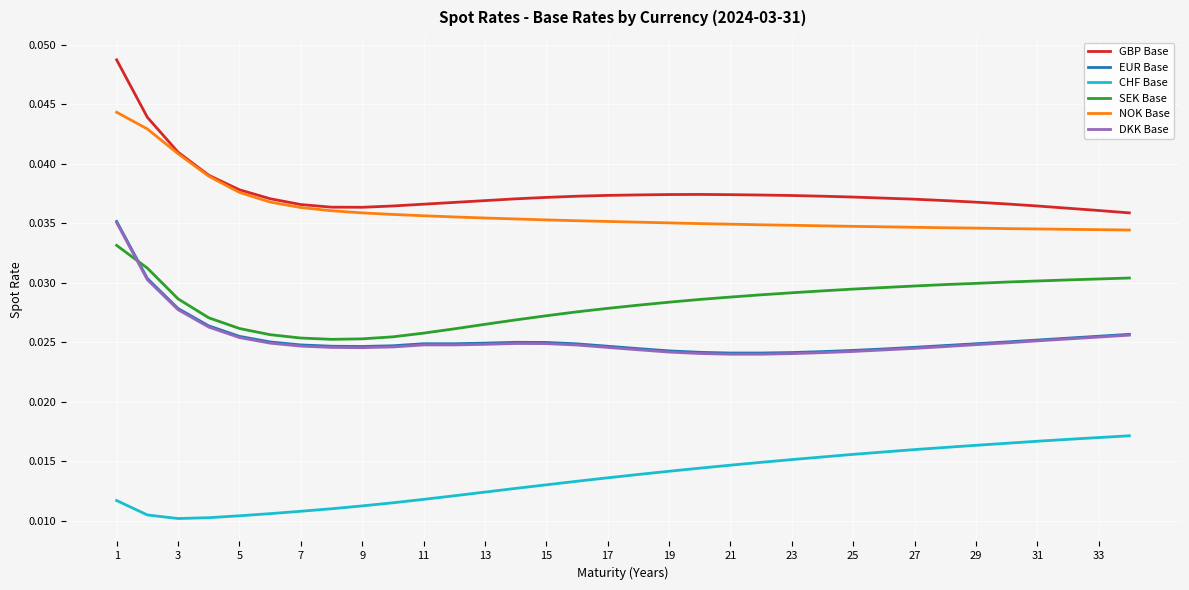

True or false: NOK Base and DKK Base cross at least once.

False